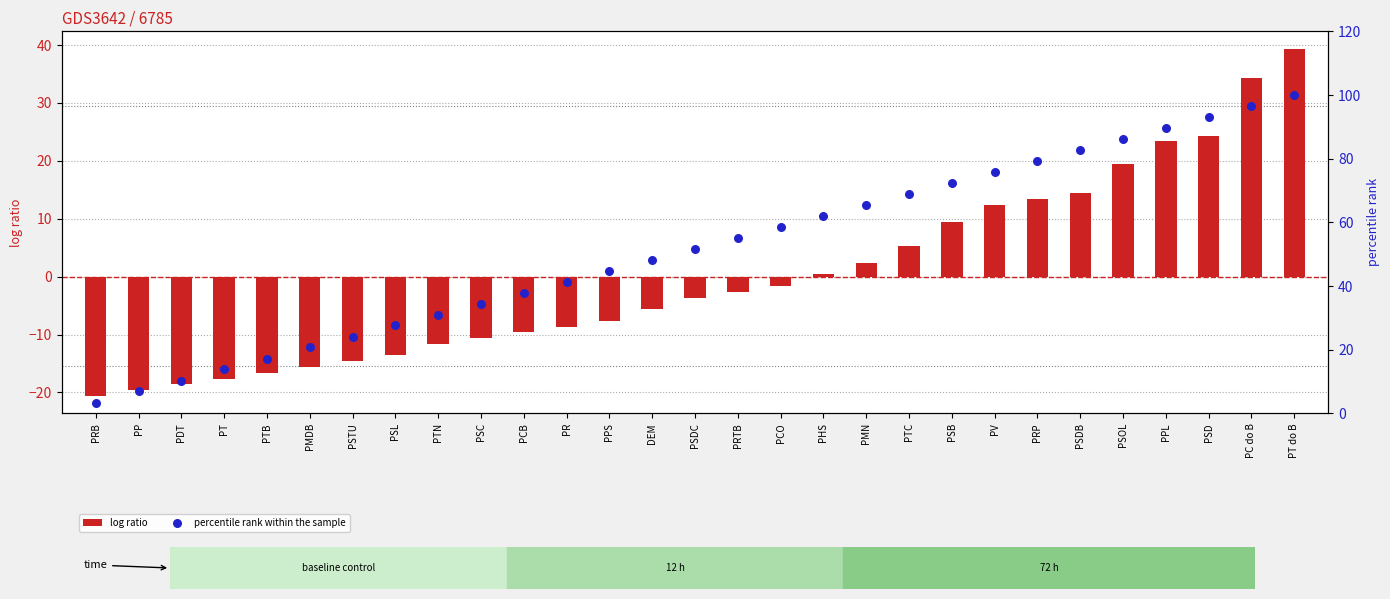

At how many categories does at least one series exceed 0?

29